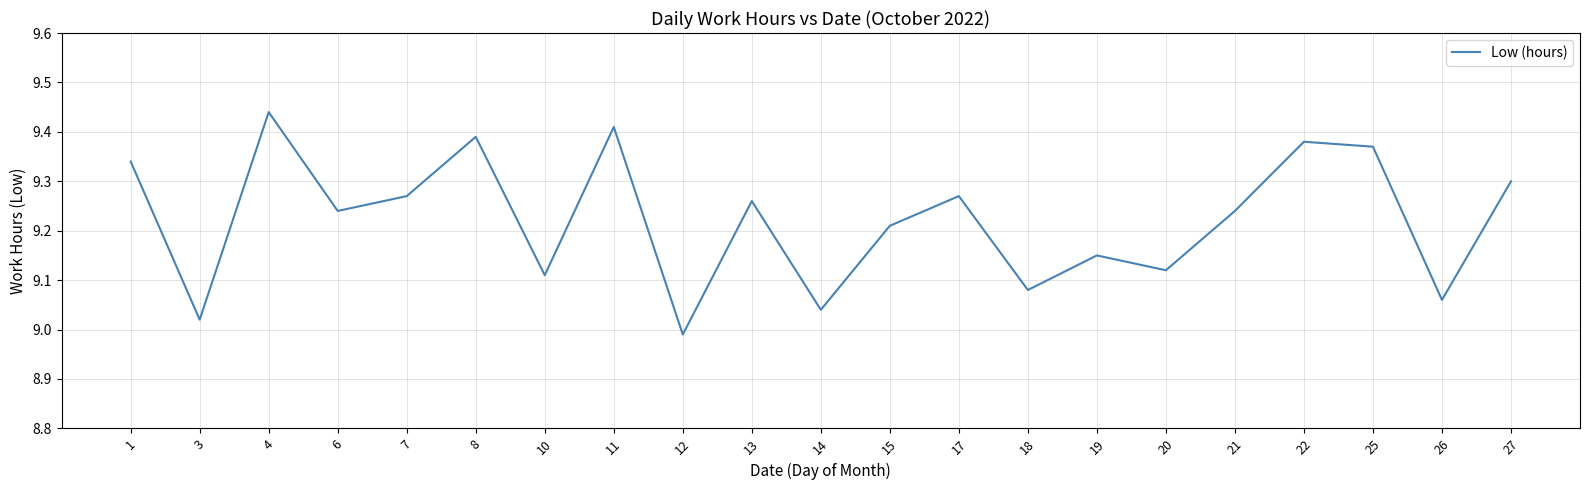

Which category has the highest value across all series?

4